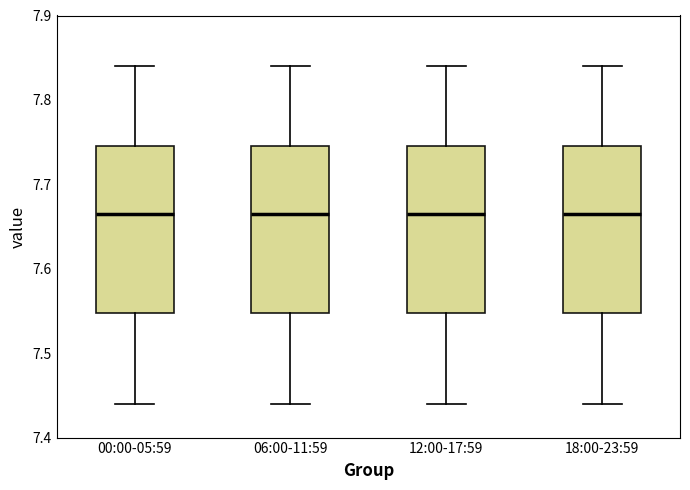

Reading left to right, read every box against the y-axis: the position of its median line, the range the box covers, and the ends of its whiskers. The values are not printed on the chart, so give them approximately, as read against the axis.

00:00-05:59: median 7.67, box 7.55 to 7.75, whiskers 7.44 to 7.84
06:00-11:59: median 7.67, box 7.55 to 7.75, whiskers 7.44 to 7.84
12:00-17:59: median 7.67, box 7.55 to 7.75, whiskers 7.44 to 7.84
18:00-23:59: median 7.67, box 7.55 to 7.75, whiskers 7.44 to 7.84